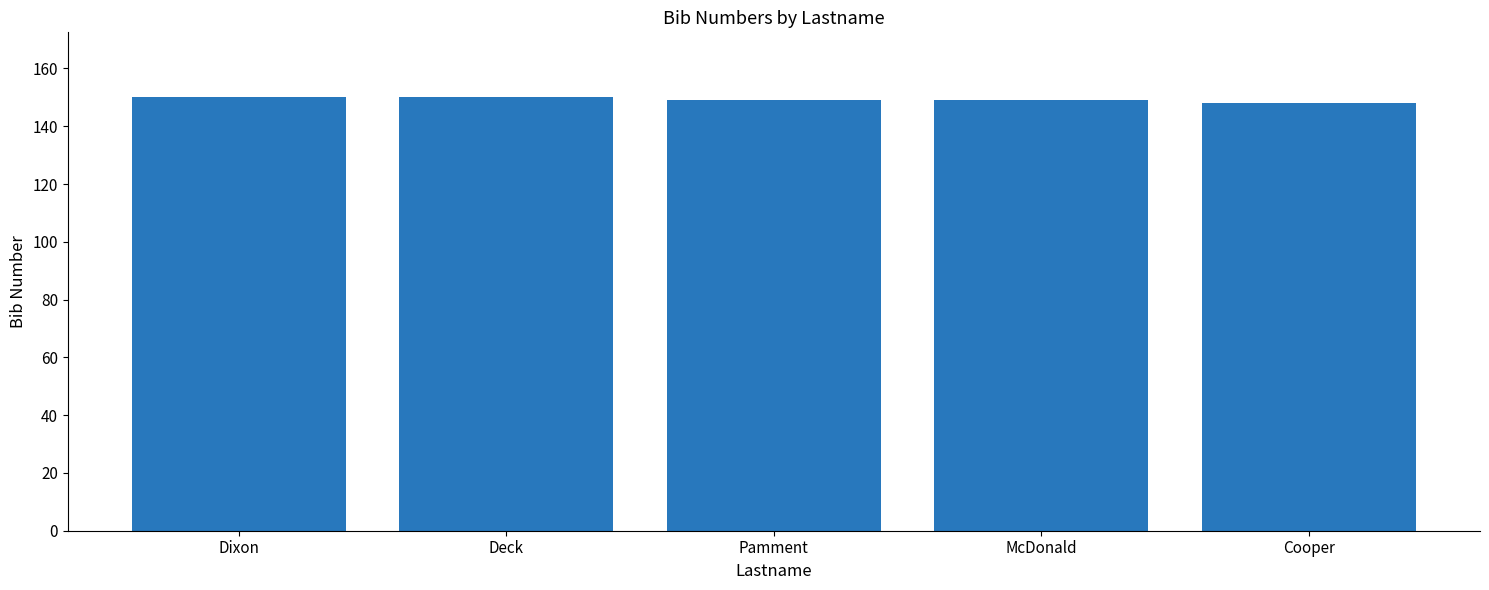

How many series are shown in this chart?

1